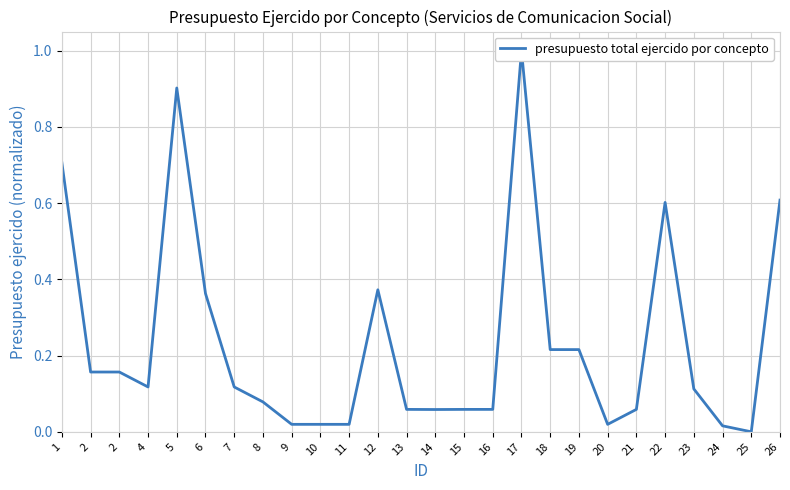

What is the difference between the maximum and minimum values?

1.0